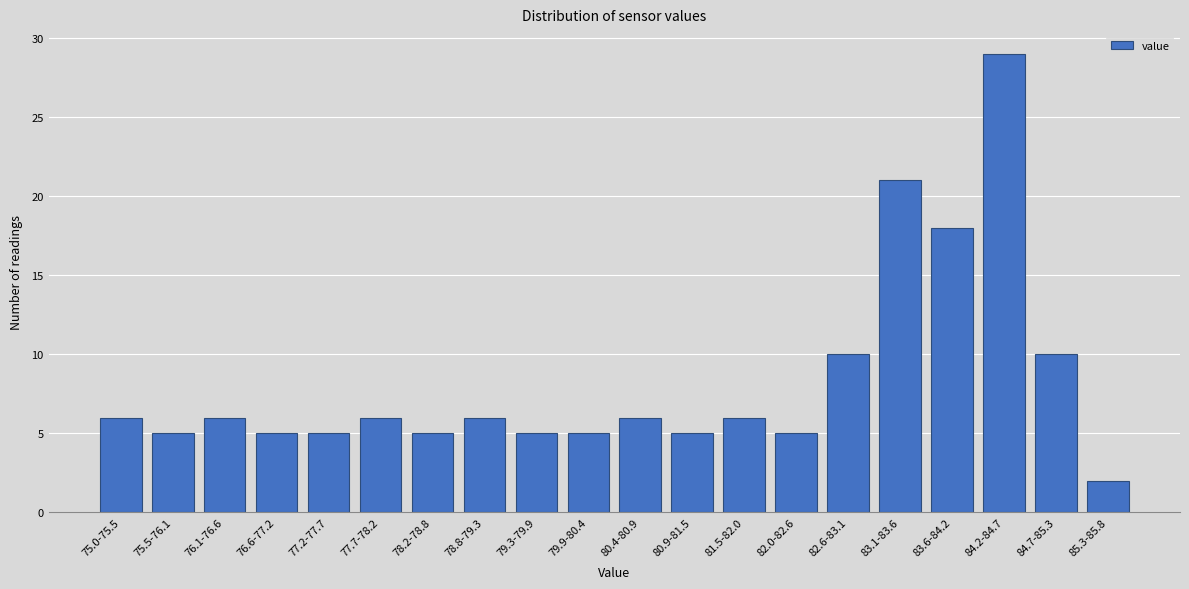

Reading left to right, extract all data points from this chart.

6	5	6	5	5	6	5	6	5	5	6	5	6	5	10	21	18	29	10	2